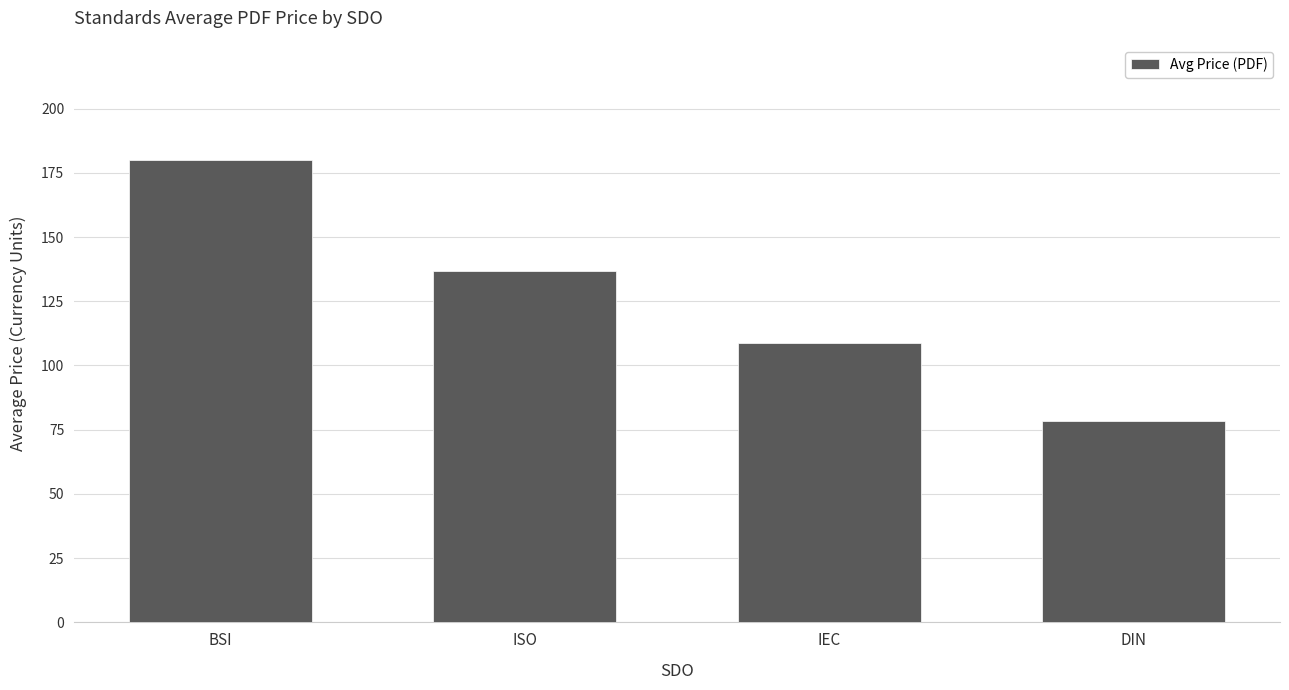

Reading left to right, transcribe all the data shown in this chart.

BSI=179.9	ISO=136.8	IEC=108.7	DIN=78.6